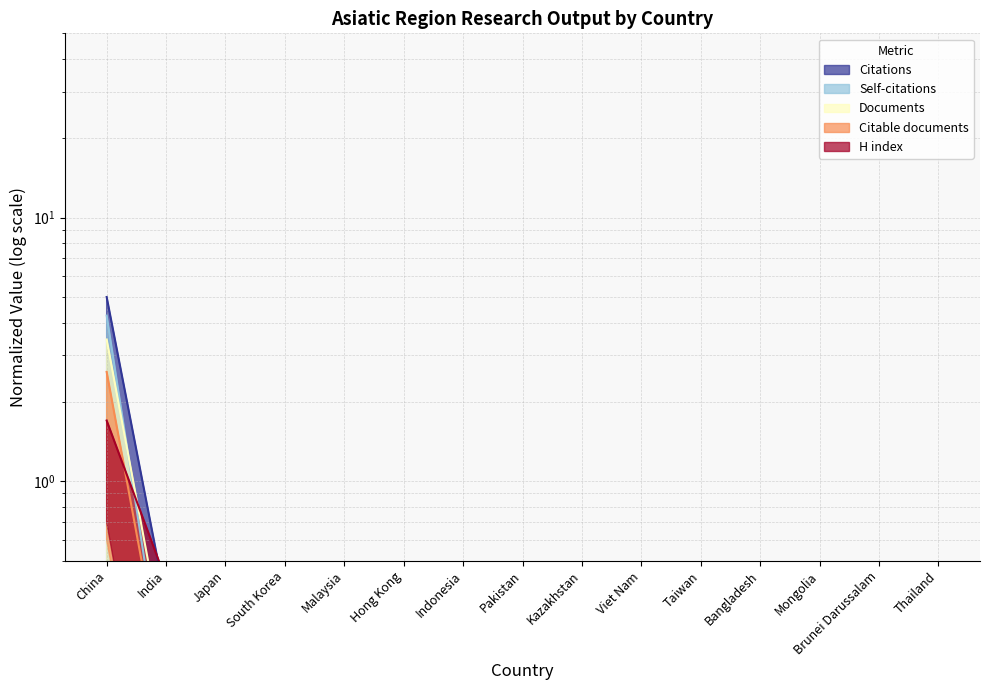

True or false: Citations and Citable documents intersect in this chart.

False